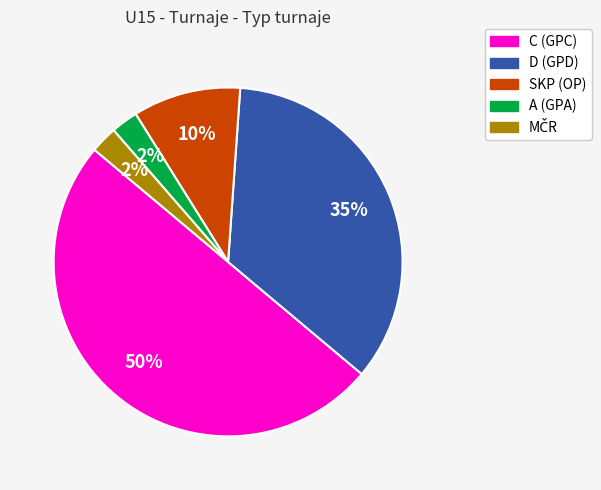

To the nearest percent, what is the difference between the largest and smallest slice percentages?

48%